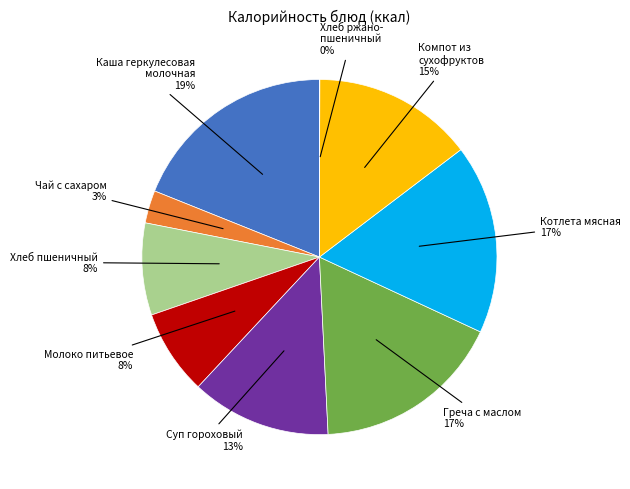

Is there any slice that represents more than half of the pie?

No